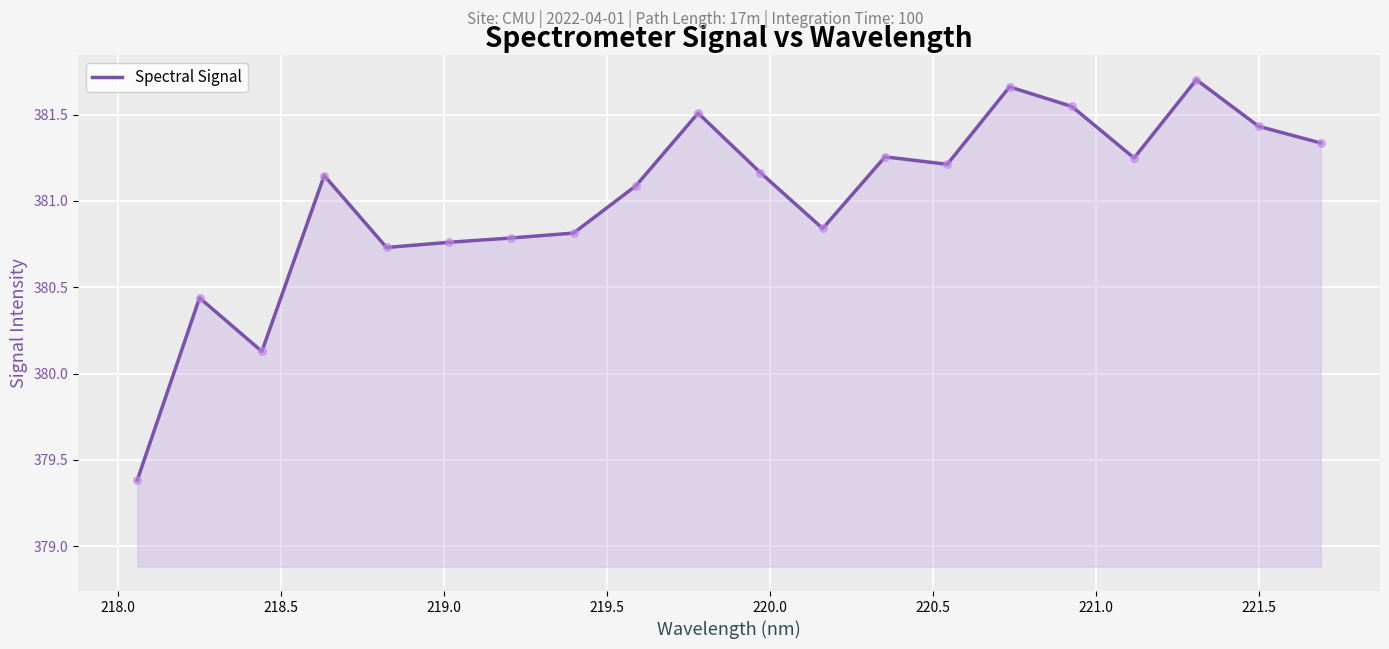

What is the difference between the maximum and minimum values?

2.3